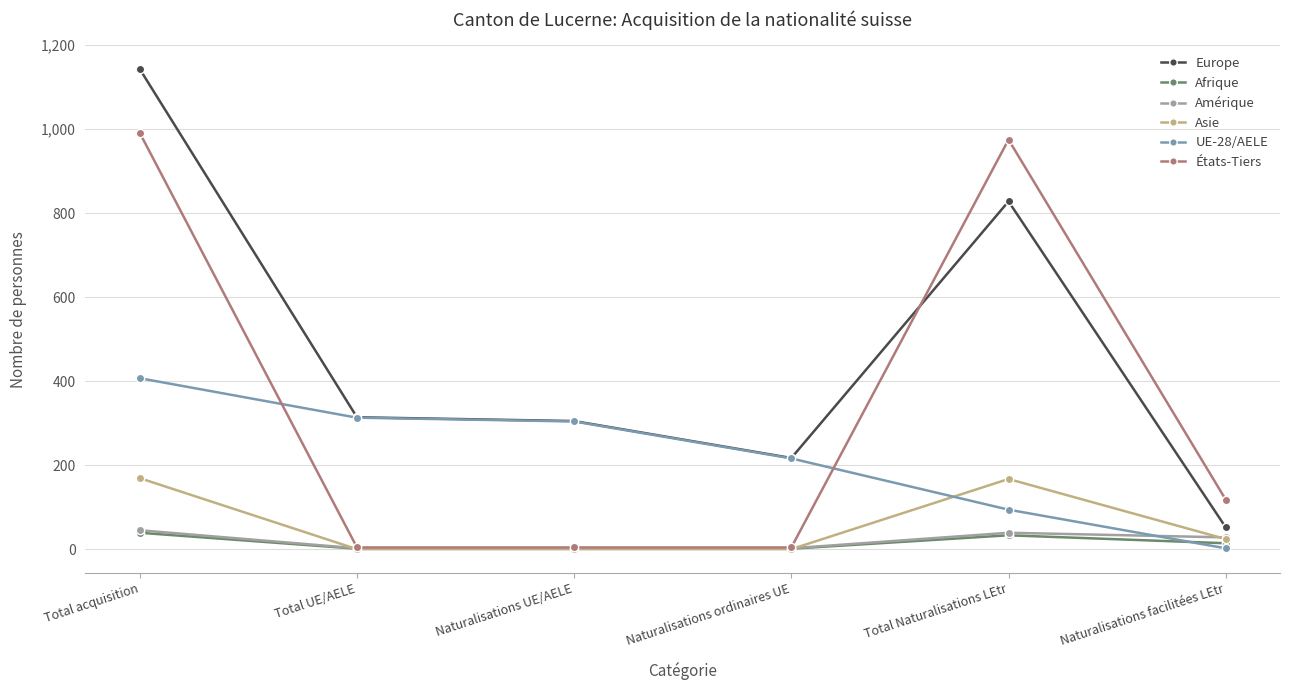

What is the total value across all series at Total Naturalisations LEtr?

2136